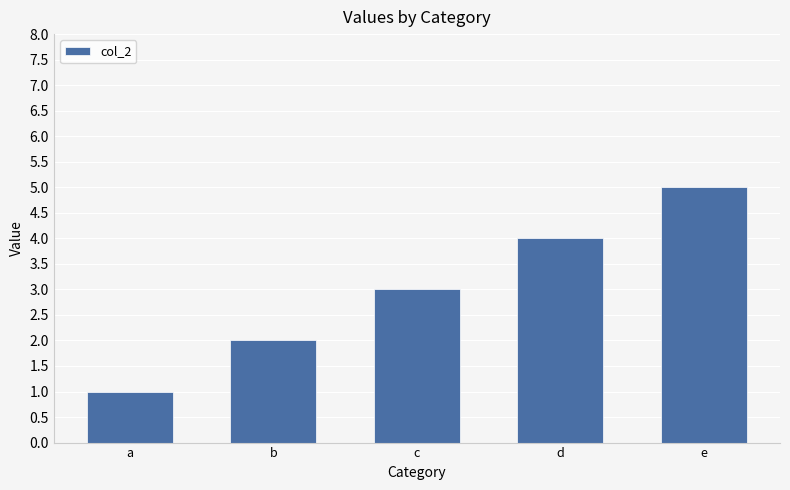

What is the change in value from d to e?

+1